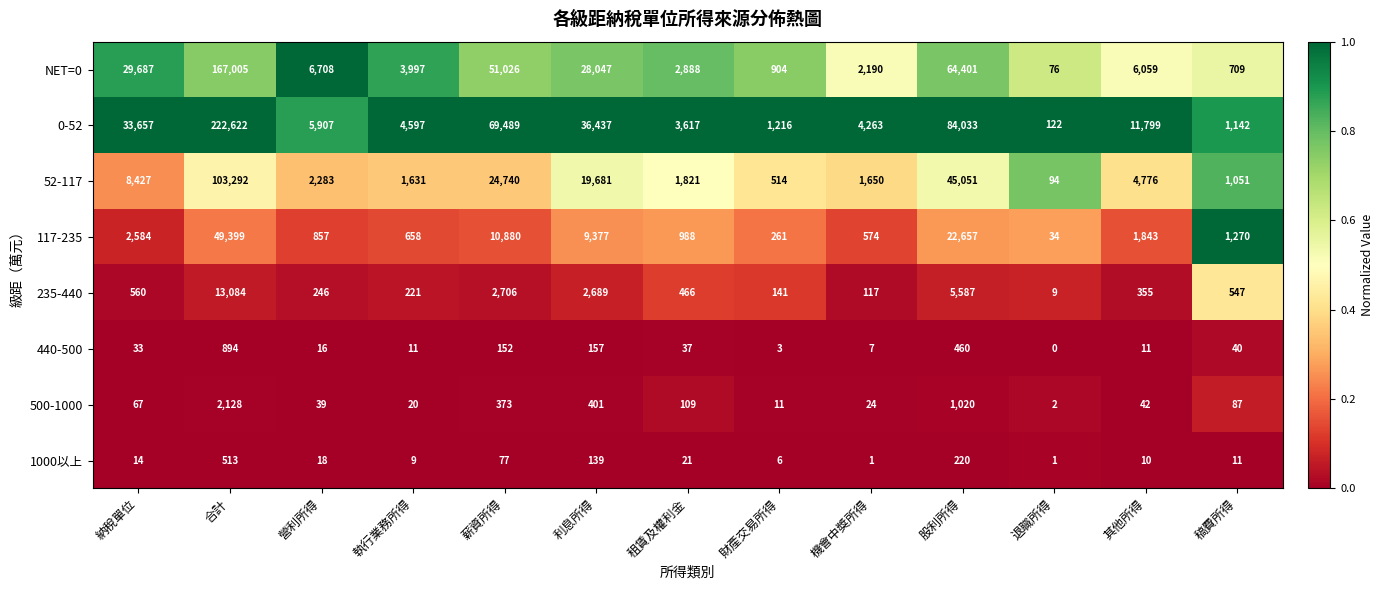

Which category has the lowest value across all series?

退職所得